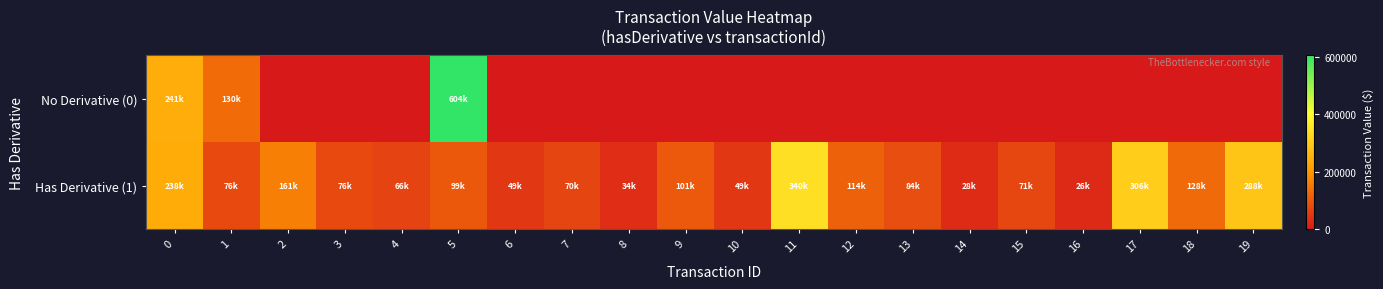

At 7, list the series in order from largest to smallest.

Has Derivative (1), No Derivative (0)